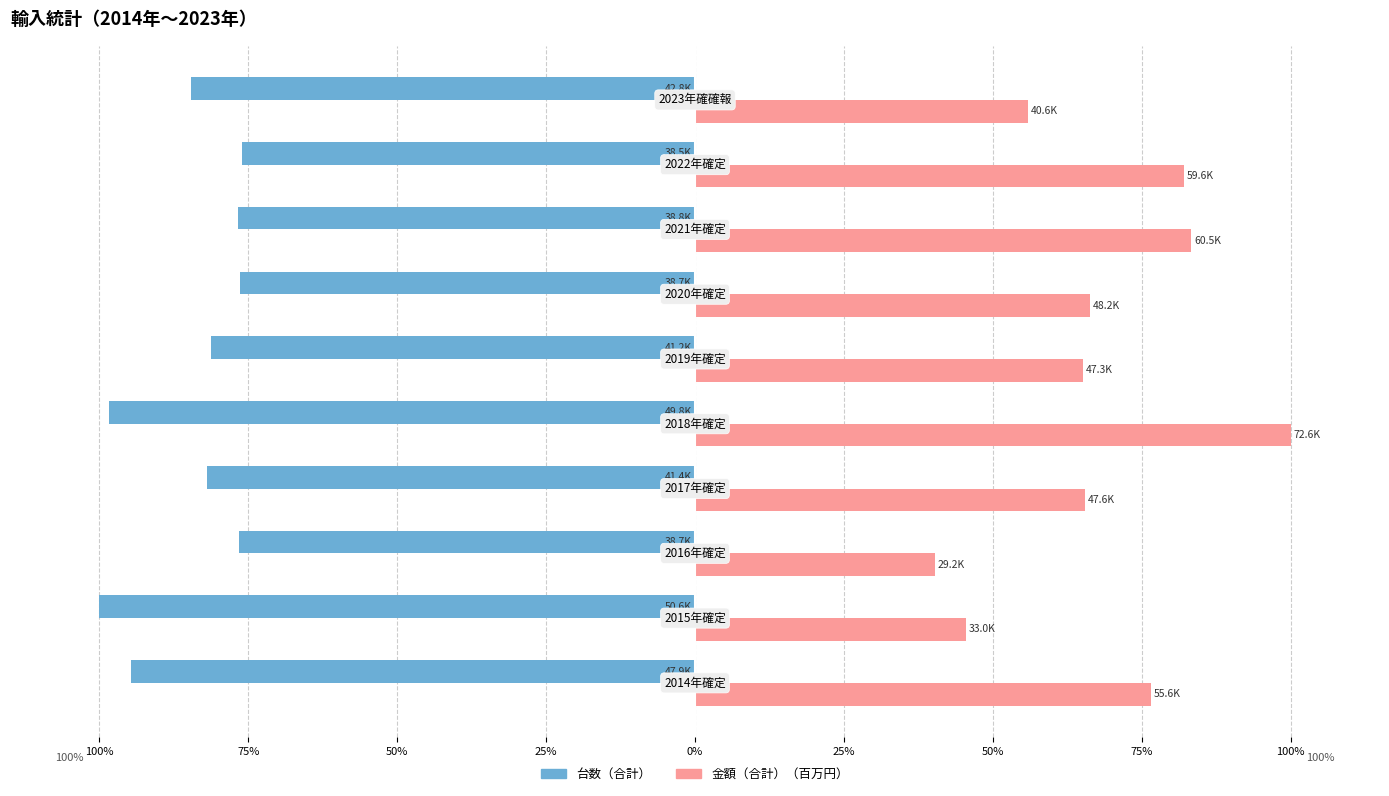

How many series are shown in this chart?

2